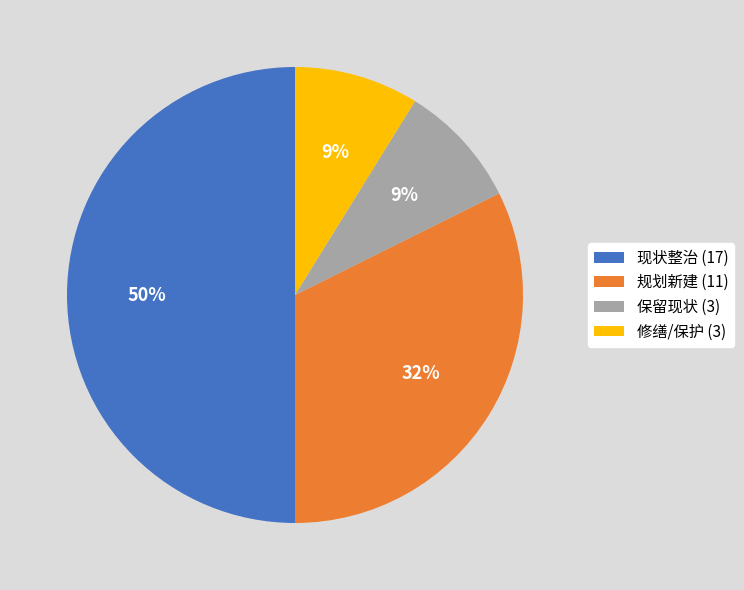

Is it true that 规划新建 (11) is 32% of the pie?

True